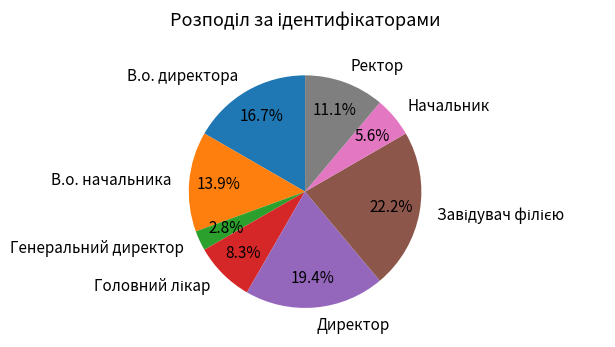

Is it true that Директор is 19% of the pie?

True